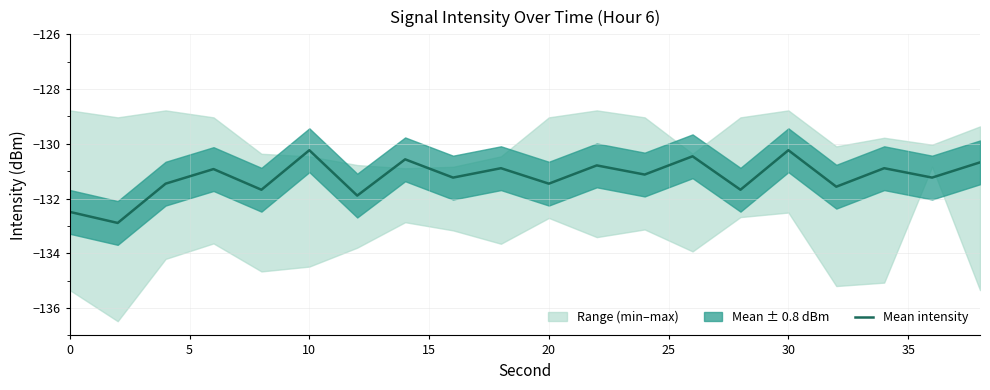

Is it true that Mean intensity equals -130.2 at 30?

True